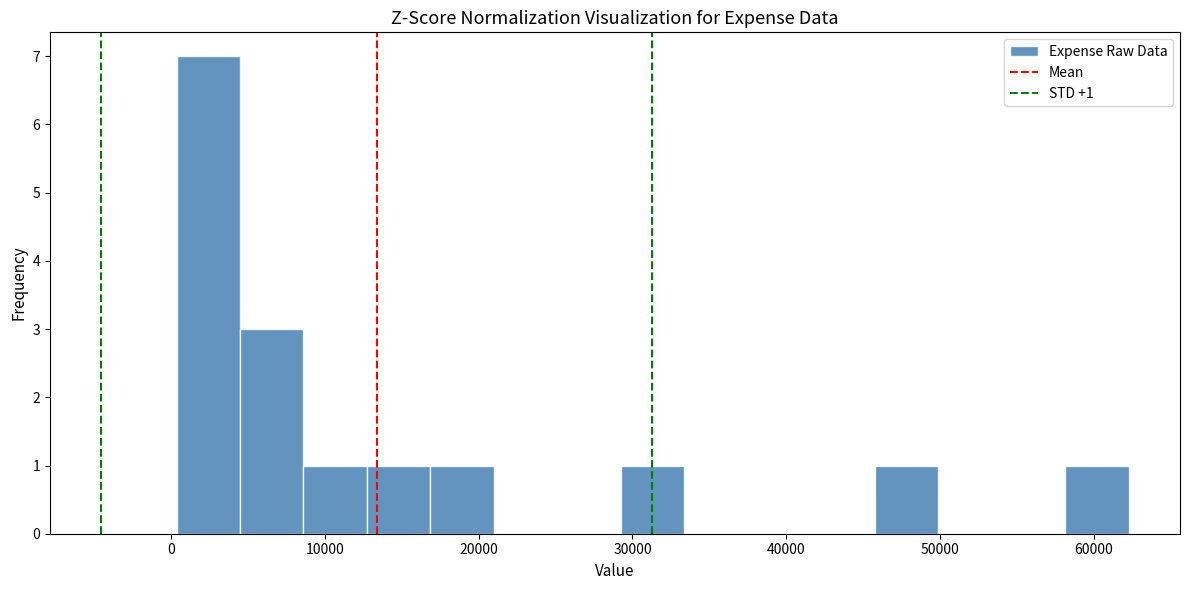

Over which range of the x-axis is the bar tallest?

0 to 4000